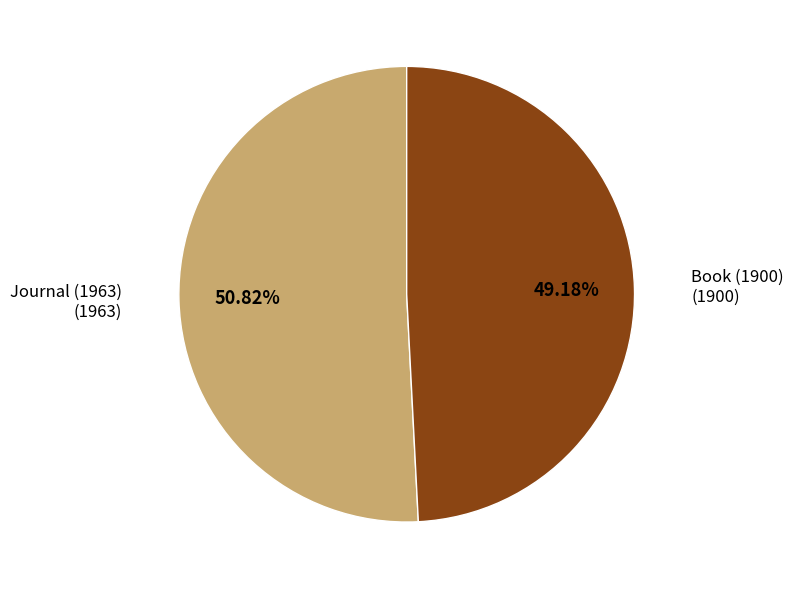

Which slice is the largest?

Journal (1963)